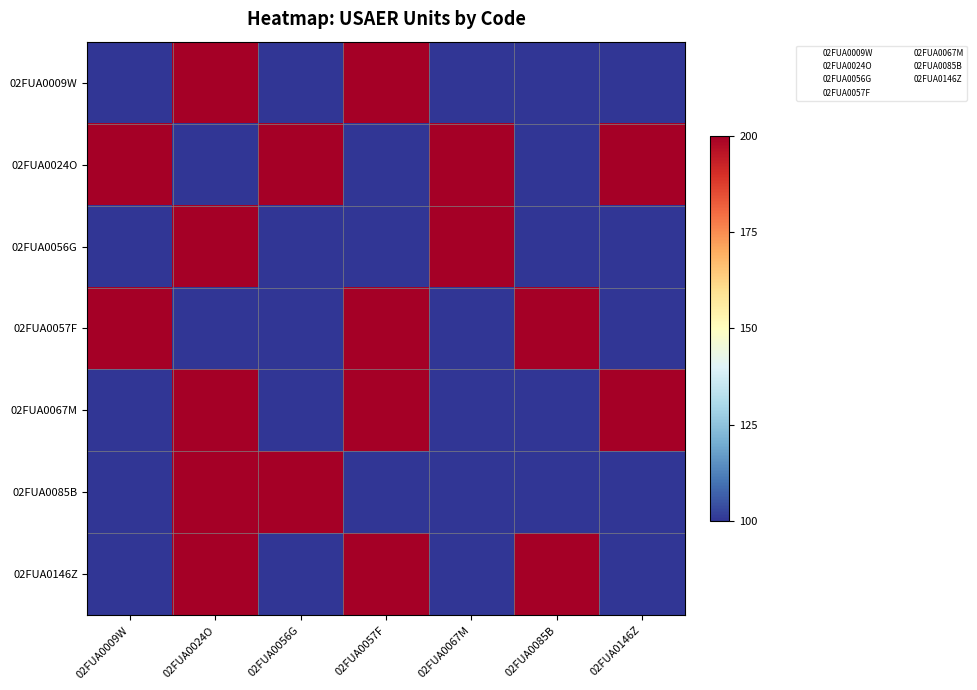

Reading left to right, extract all data points from this chart.

02FUA0009W: 02FUA0009W=100	02FUA0024O=200	02FUA0056G=100	02FUA0057F=200	02FUA0067M=100	02FUA0085B=100	02FUA0146Z=100
02FUA0024O: 02FUA0009W=200	02FUA0024O=100	02FUA0056G=200	02FUA0057F=100	02FUA0067M=200	02FUA0085B=100	02FUA0146Z=200
02FUA0056G: 02FUA0009W=100	02FUA0024O=200	02FUA0056G=100	02FUA0057F=100	02FUA0067M=200	02FUA0085B=100	02FUA0146Z=100
02FUA0057F: 02FUA0009W=200	02FUA0024O=100	02FUA0056G=100	02FUA0057F=200	02FUA0067M=100	02FUA0085B=200	02FUA0146Z=100
02FUA0067M: 02FUA0009W=100	02FUA0024O=200	02FUA0056G=100	02FUA0057F=200	02FUA0067M=100	02FUA0085B=100	02FUA0146Z=200
02FUA0085B: 02FUA0009W=100	02FUA0024O=200	02FUA0056G=200	02FUA0057F=100	02FUA0067M=100	02FUA0085B=100	02FUA0146Z=100
02FUA0146Z: 02FUA0009W=100	02FUA0024O=200	02FUA0056G=100	02FUA0057F=200	02FUA0067M=100	02FUA0085B=200	02FUA0146Z=100